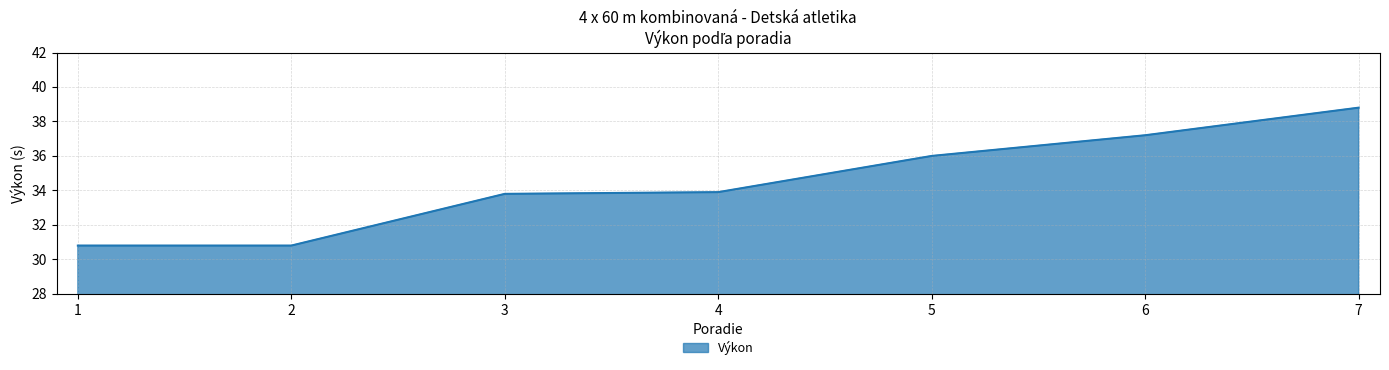

Reading left to right, transcribe all the data shown in this chart.

30.8	30.8	33.8	33.9	36.0	37.2	38.8